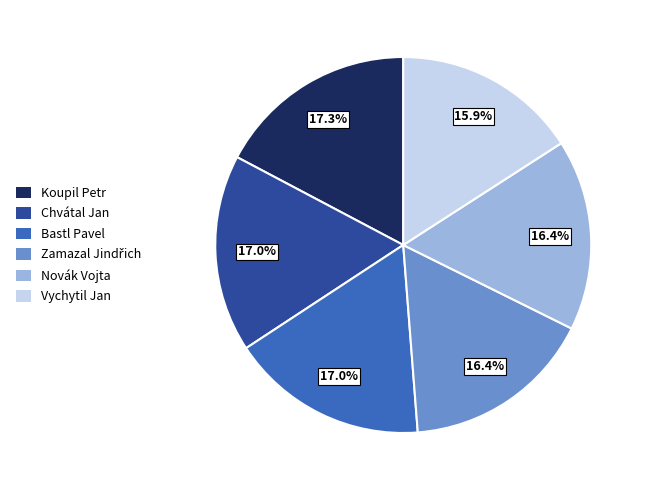

What is the ratio of the value at Vychytil Jan to the value at Chvátal Jan?

0.9